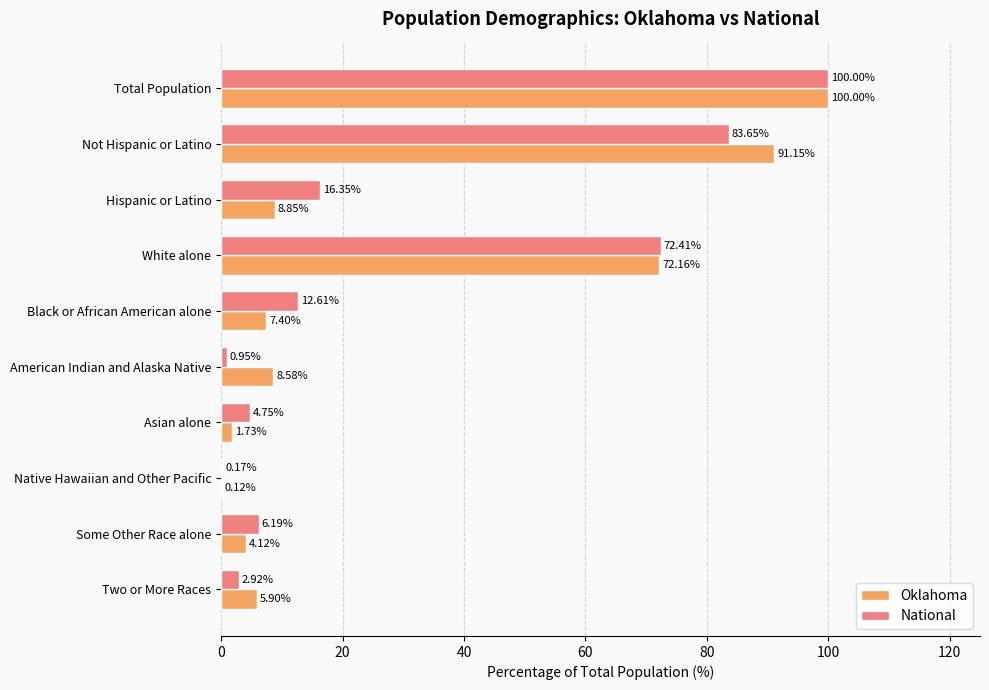

Which series changed the most between Asian alone and Two or More Races?

Oklahoma